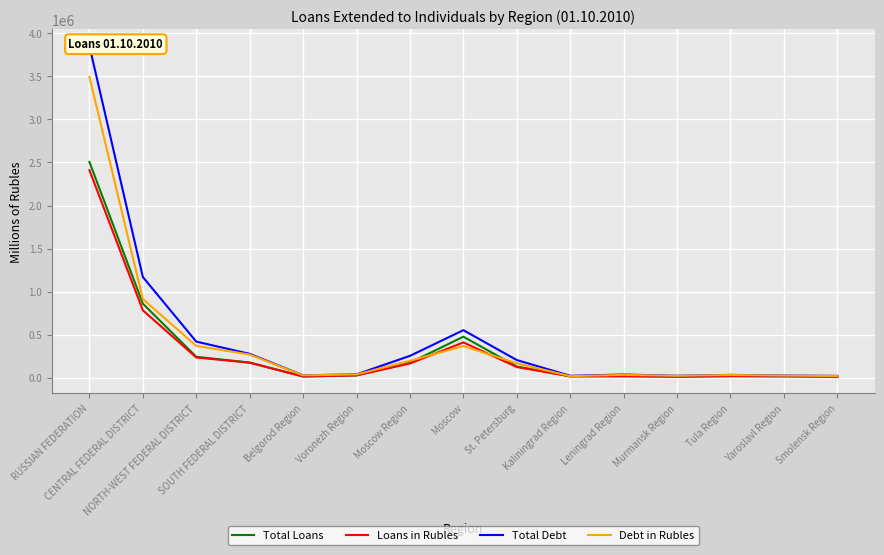

How many interior local peaks does the Debt in Rubles series have?

3